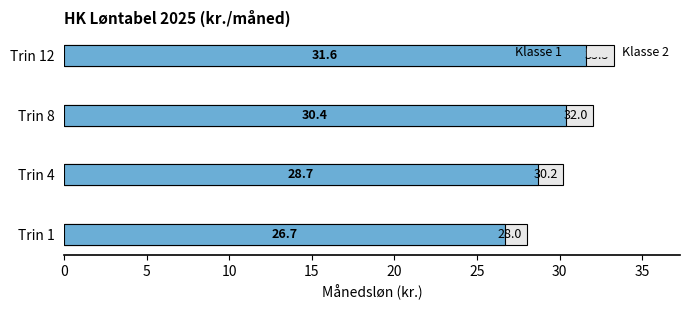

Which has a higher value, Trin 8 or Trin 12?

Trin 12